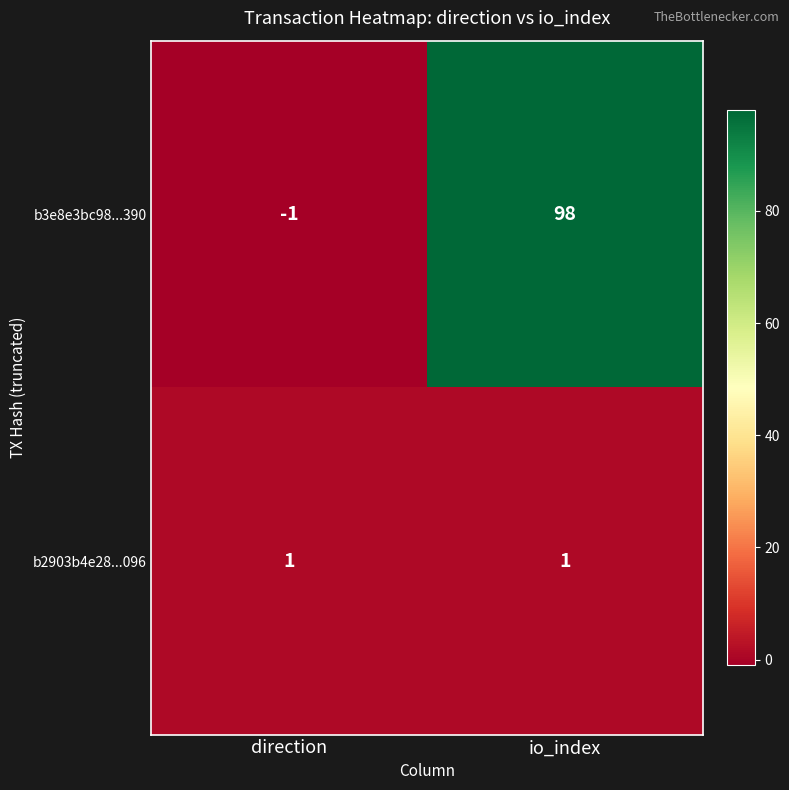

At which category is the sum across all series the highest?

io_index